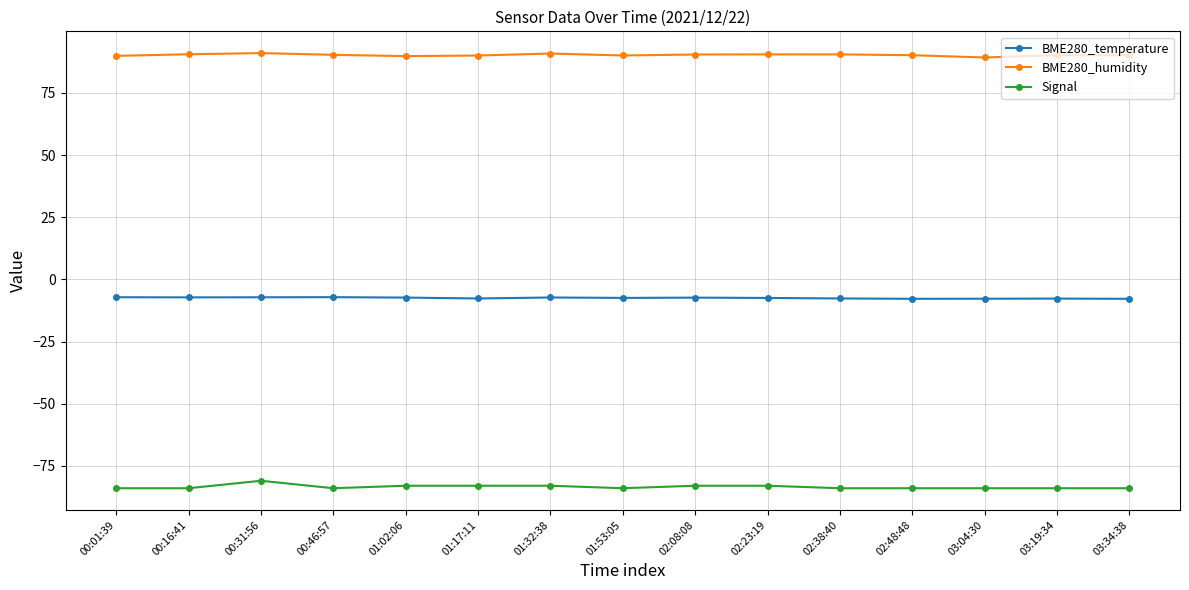

What is the lowest value of the BME280_temperature series?

-7.8